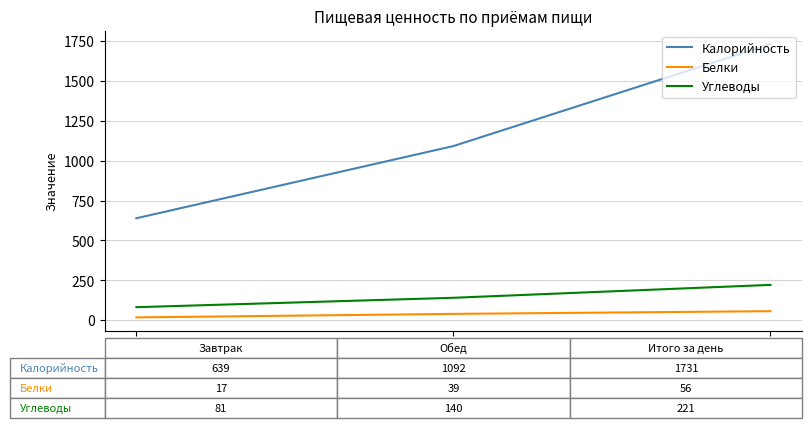

What is the maximum value for Углеводы?

221